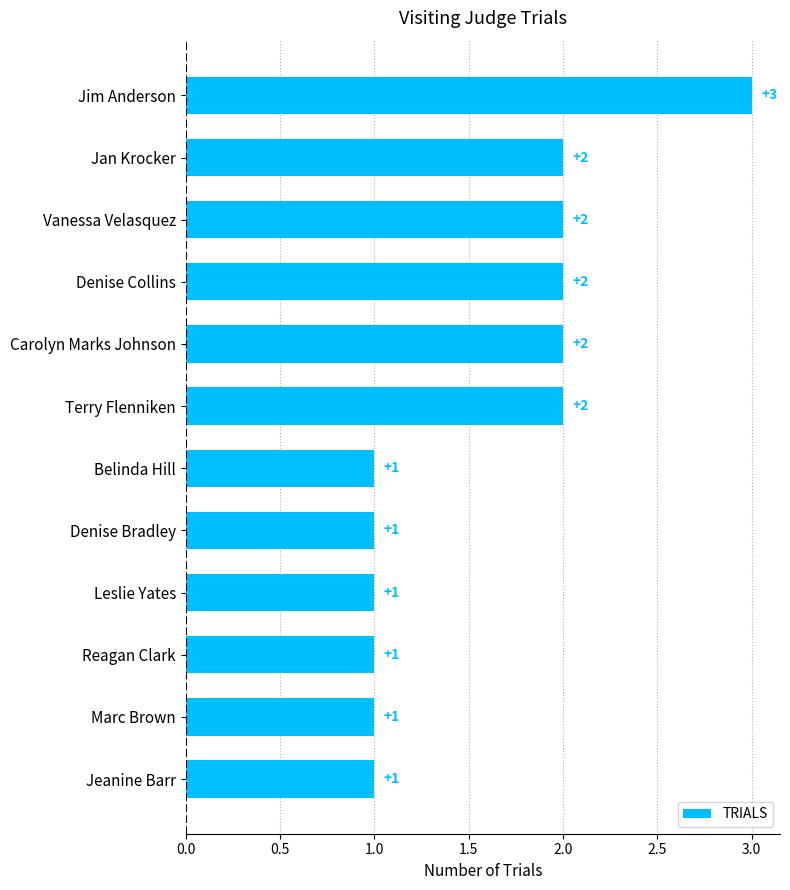

Reading bottom to top, transcribe all the data shown in this chart.

Jeanine Barr=1	Marc Brown=1	Reagan Clark=1	Leslie Yates=1	Denise Bradley=1	Belinda Hill=1	Terry Flenniken=2	Carolyn Marks Johnson=2	Denise Collins=2	Vanessa Velasquez=2	Jan Krocker=2	Jim Anderson=3